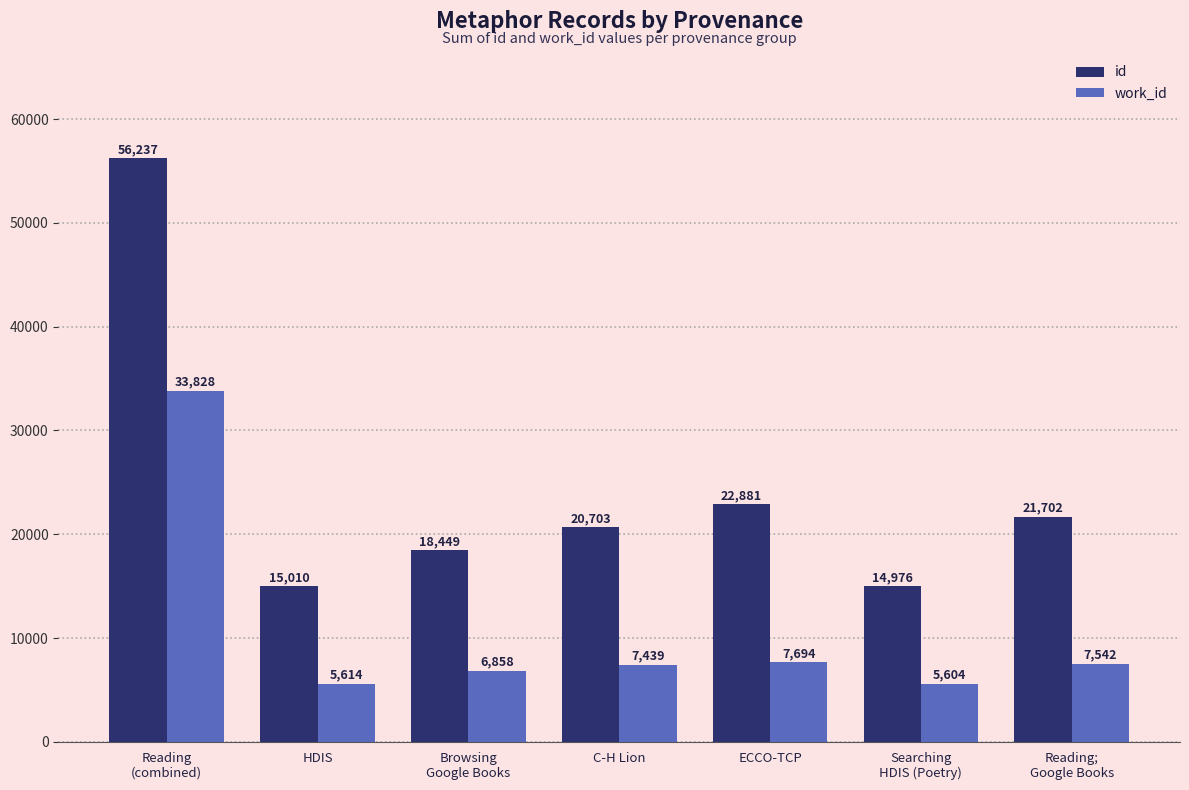

Which category has the lowest value in the id series?

Searching
HDIS (Poetry)